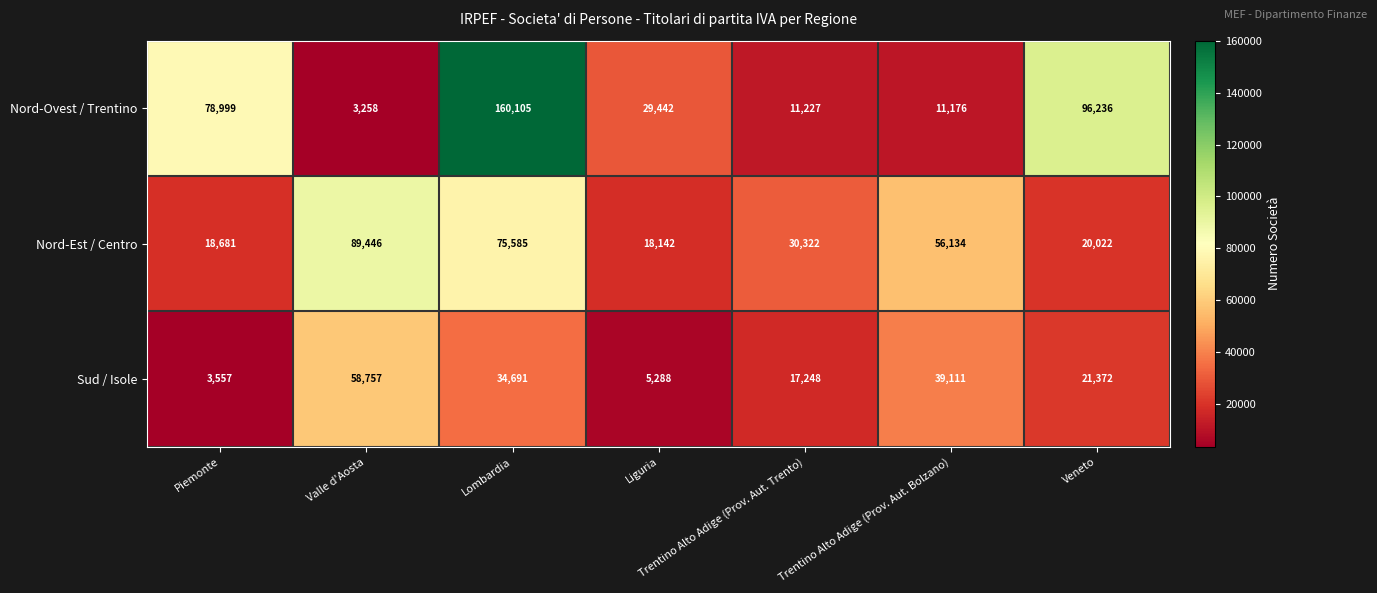

True or false: Nord-Est / Centro has a value of 18142 at Liguria.

True